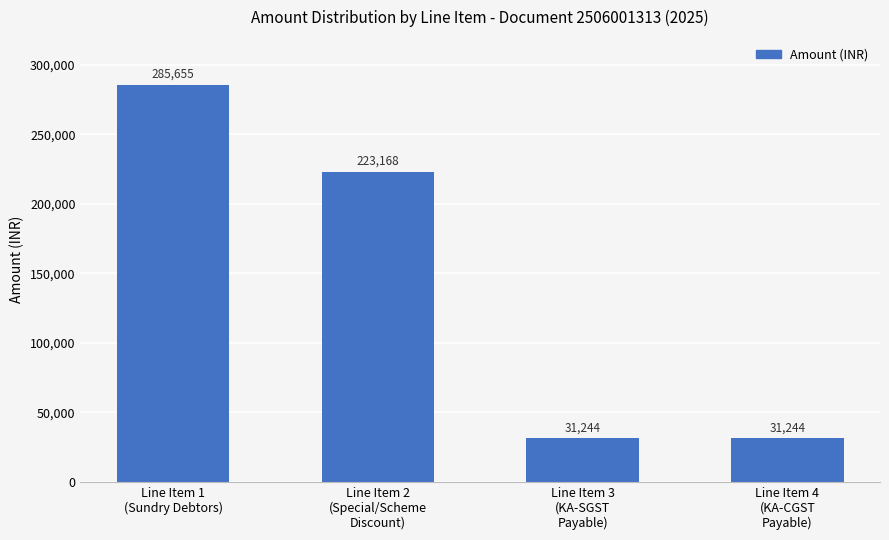

What is the average value?

142827.4